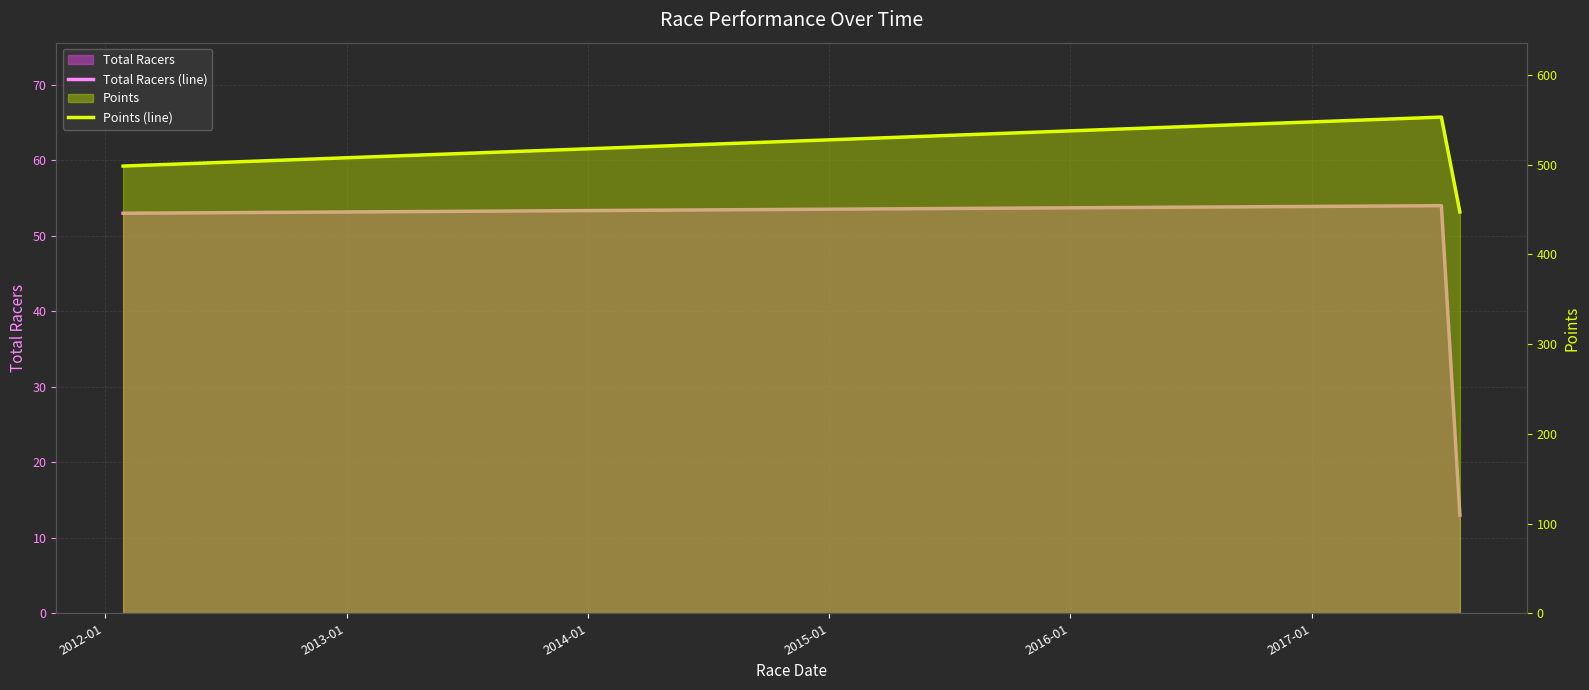

Does the chart display data point markers on the line(s)?

No